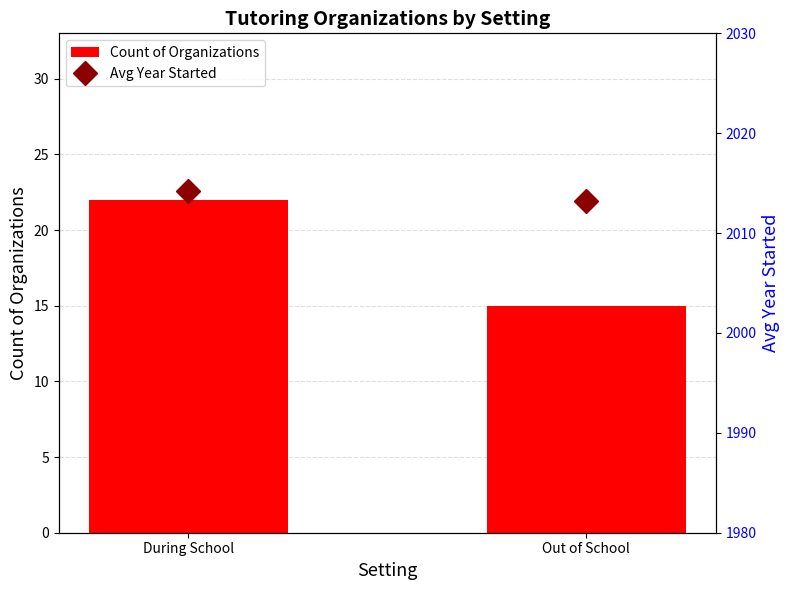

True or false: Avg Year Started has a value of 886.4 at Out of School.

False